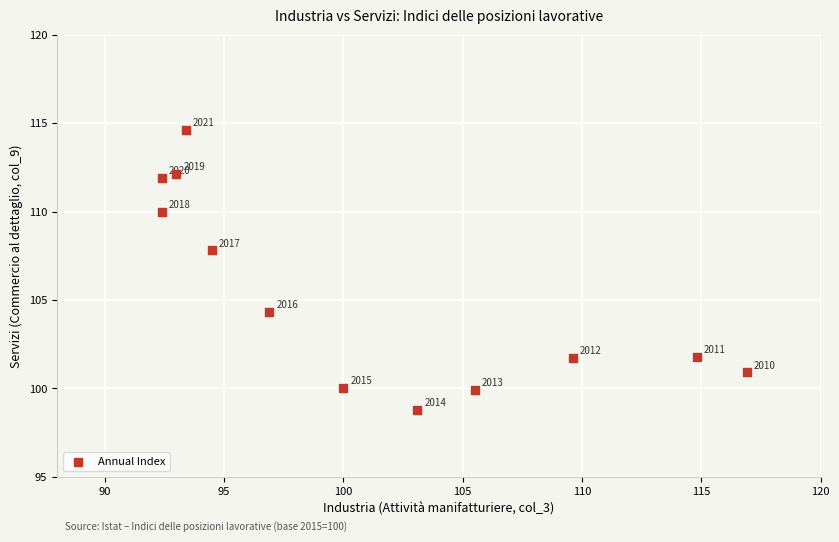

What is the range of X values (max minus min)?

24.5